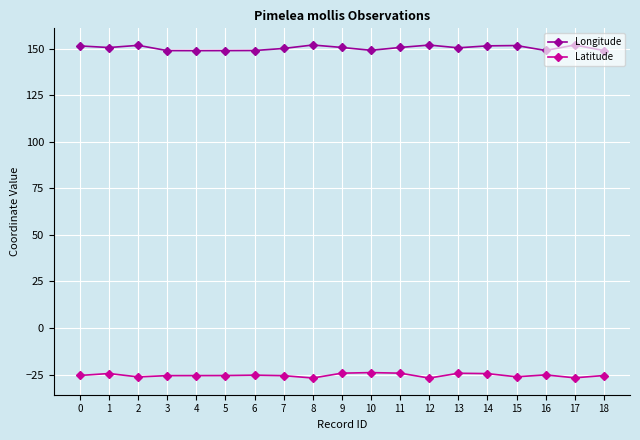

True or false: Latitude and Longitude intersect in this chart.

False